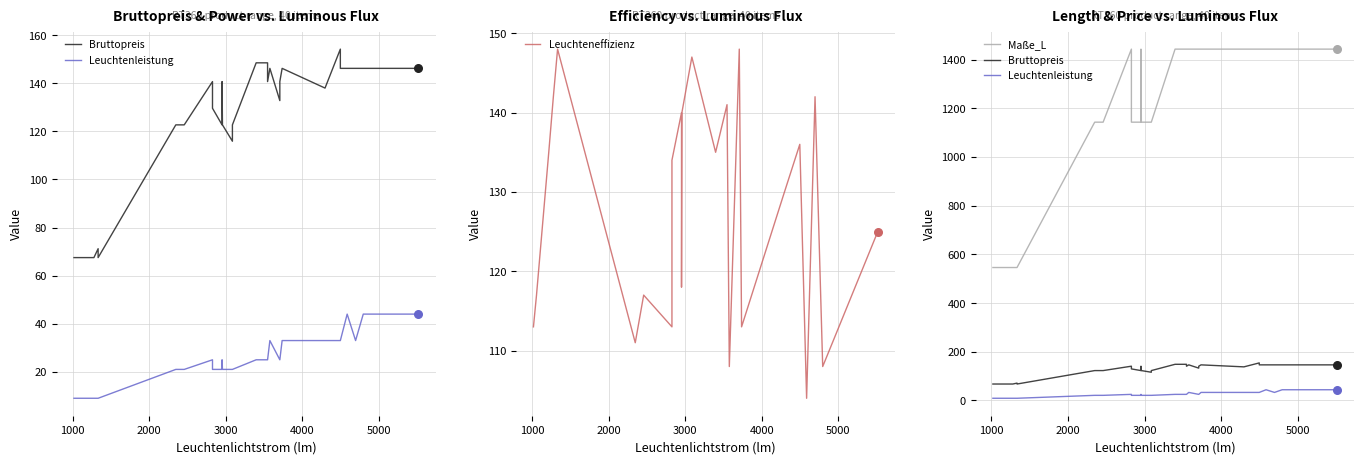

Which series has the widest spread of Y values?

Maße_L